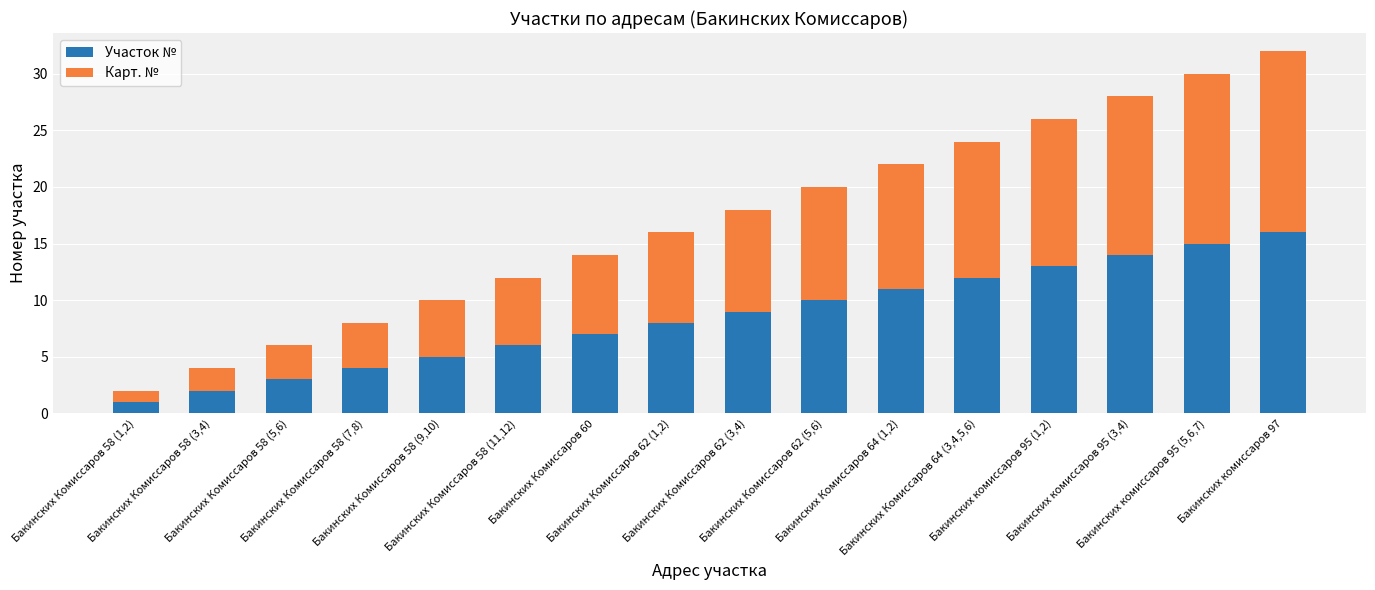

At which label is Участок № closest to 8?

Бакинских Комиссаров 62 (1,2)